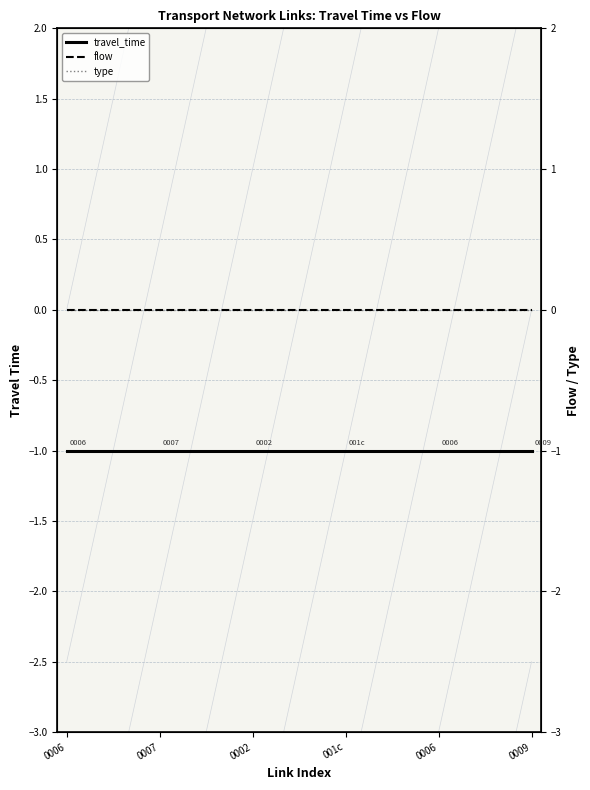

How many lines are shown in the chart?

3